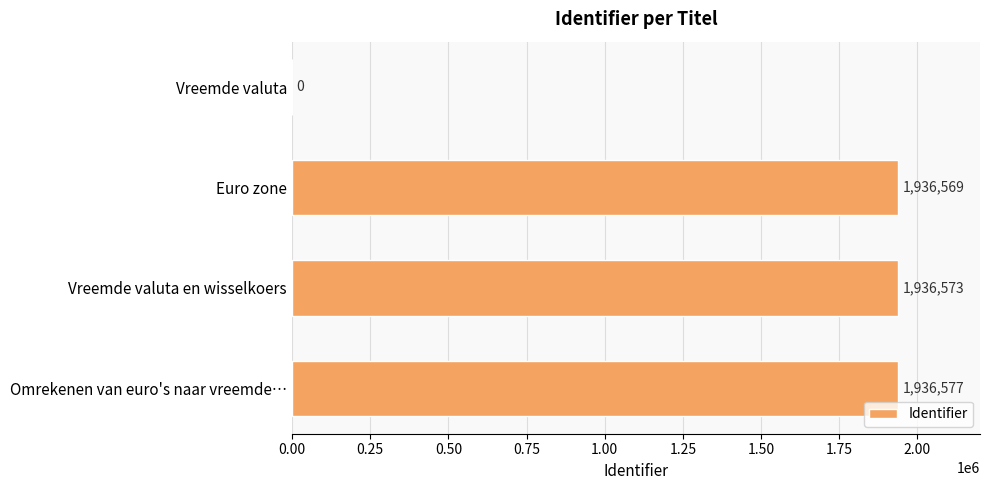

Count the number of categories in the chart.

4